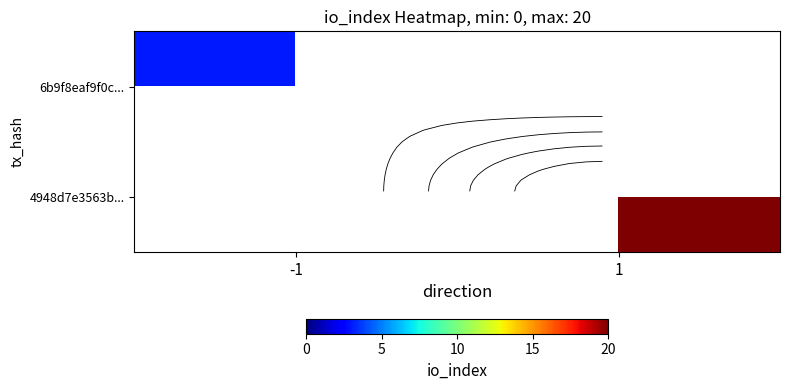

Which category has the highest value across all series?

1